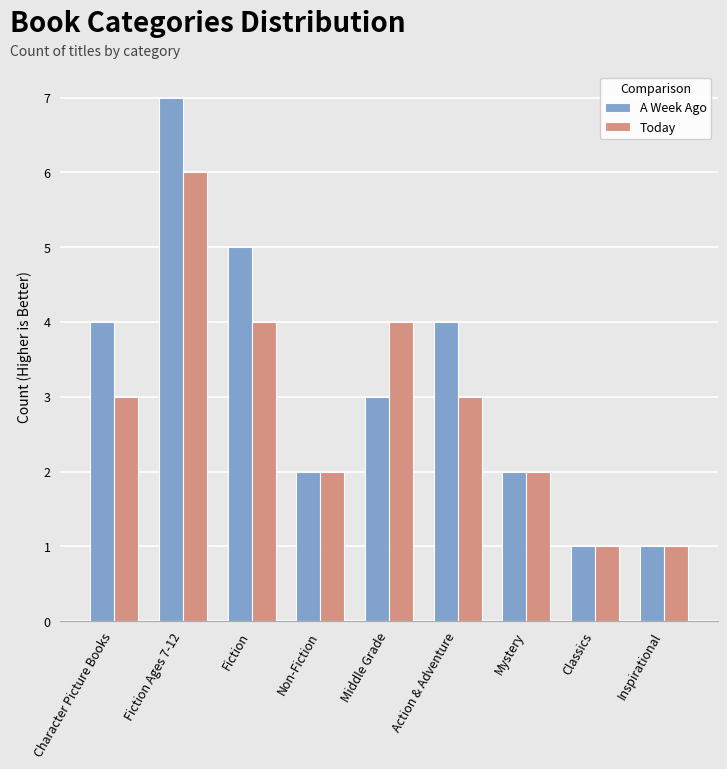

What is the difference between the maximum and second lowest values in the Today series?

5